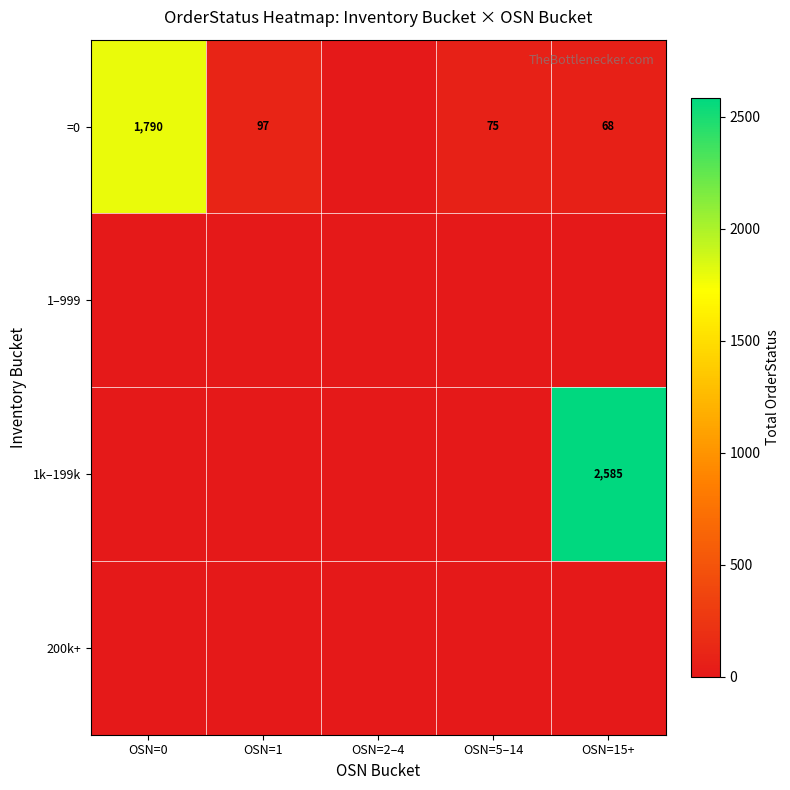

Is it true that =0 equals 3108 at OSN=0?

False